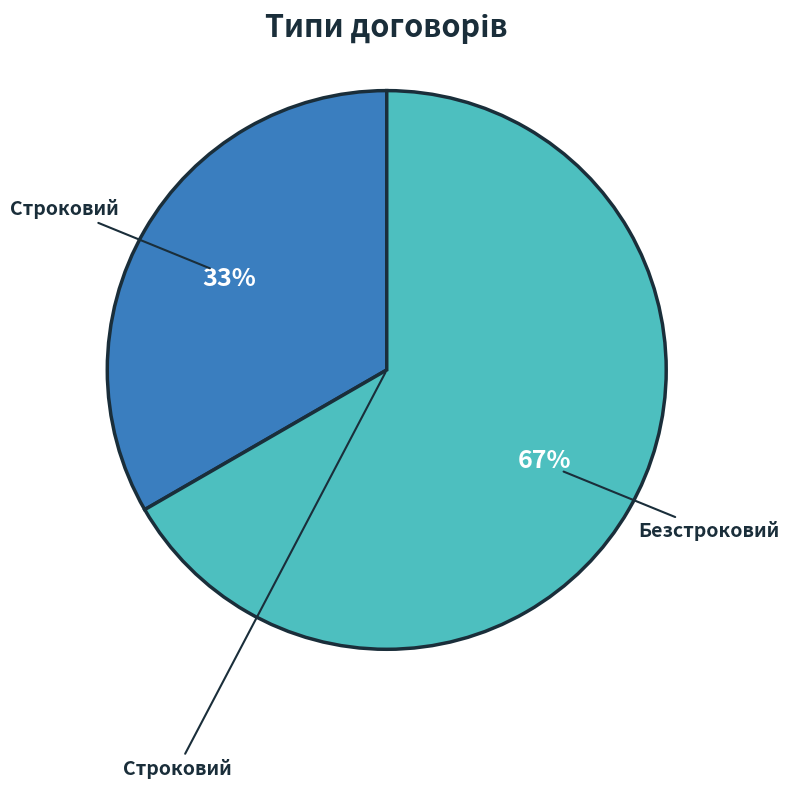

Is there any slice that represents more than half of the pie?

Yes